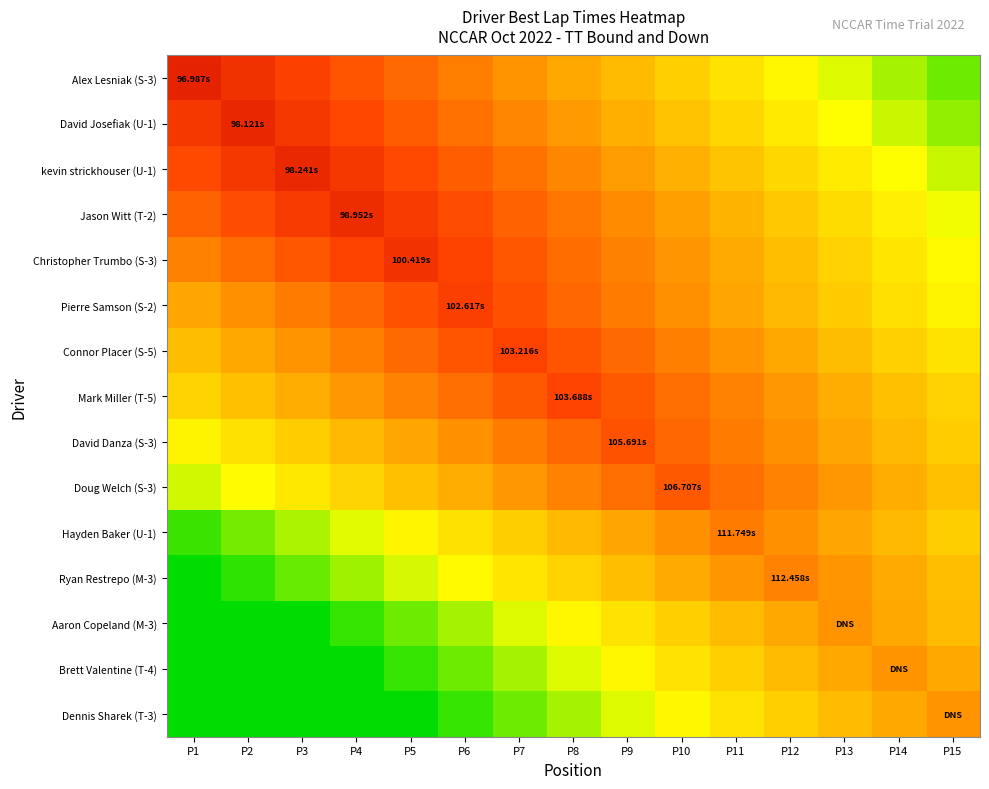

Reading right to left, list all the values displayed in this chart.

Alex Lesniak (S-3): P15=139.0	P14=136.0	P13=133.0	P12=130.0	P11=127.0	P10=124.0	P9=121.0	P8=118.0	P7=115.0	P6=112.0	P5=109.0	P4=106.0	P3=103.0	P2=100.0	P1=97.0
David Josefiak (U-1): P15=137.1	P14=134.1	P13=131.1	P12=128.1	P11=125.1	P10=122.1	P9=119.1	P8=116.1	P7=113.1	P6=110.1	P5=107.1	P4=104.1	P3=101.1	P2=98.1	P1=101.1
kevin strickhouser (U-1): P15=134.2	P14=131.2	P13=128.2	P12=125.2	P11=122.2	P10=119.2	P9=116.2	P8=113.2	P7=110.2	P6=107.2	P5=104.2	P4=101.2	P3=98.2	P2=101.2	P1=104.2
Jason Witt (T-2): P15=132.0	P14=129.0	P13=126.0	P12=123.0	P11=120.0	P10=117.0	P9=114.0	P8=111.0	P7=108.0	P6=105.0	P5=102.0	P4=99.0	P3=102.0	P2=105.0	P1=108.0
Christopher Trumbo (S-3): P15=130.4	P14=127.4	P13=124.4	P12=121.4	P11=118.4	P10=115.4	P9=112.4	P8=109.4	P7=106.4	P6=103.4	P5=100.4	P4=103.4	P3=106.4	P2=109.4	P1=112.4
Pierre Samson (S-2): P15=129.6	P14=126.6	P13=123.6	P12=120.6	P11=117.6	P10=114.6	P9=111.6	P8=108.6	P7=105.6	P6=102.6	P5=105.6	P4=108.6	P3=111.6	P2=114.6	P1=117.6
Connor Placer (S-5): P15=127.2	P14=124.2	P13=121.2	P12=118.2	P11=115.2	P10=112.2	P9=109.2	P8=106.2	P7=103.2	P6=106.2	P5=109.2	P4=112.2	P3=115.2	P2=118.2	P1=121.2
Mark Miller (T-5): P15=124.7	P14=121.7	P13=118.7	P12=115.7	P11=112.7	P10=109.7	P9=106.7	P8=103.7	P7=106.7	P6=109.7	P5=112.7	P4=115.7	P3=118.7	P2=121.7	P1=124.7
David Danza (S-3): P15=123.7	P14=120.7	P13=117.7	P12=114.7	P11=111.7	P10=108.7	P9=105.7	P8=108.7	P7=111.7	P6=114.7	P5=117.7	P4=120.7	P3=123.7	P2=126.7	P1=129.7
Doug Welch (S-3): P15=121.7	P14=118.7	P13=115.7	P12=112.7	P11=109.7	P10=106.7	P9=109.7	P8=112.7	P7=115.7	P6=118.7	P5=121.7	P4=124.7	P3=127.7	P2=130.7	P1=133.7
Hayden Baker (U-1): P15=123.7	P14=120.7	P13=117.7	P12=114.7	P11=111.7	P10=114.7	P9=117.7	P8=120.7	P7=123.7	P6=126.7	P5=129.7	P4=132.7	P3=135.7	P2=138.7	P1=141.7
Ryan Restrepo (M-3): P15=121.5	P14=118.5	P13=115.5	P12=112.5	P11=115.5	P10=118.5	P9=121.5	P8=124.5	P7=127.5	P6=130.5	P5=133.5	P4=136.5	P3=139.5	P2=142.5	P1=145.0
Aaron Copeland (M-3): P15=121.0	P14=118.0	P13=115.0	P12=118.0	P11=121.0	P10=124.0	P9=127.0	P8=130.0	P7=133.0	P6=136.0	P5=139.0	P4=142.0	P3=145.0	P2=145.0	P1=145.0
Brett Valentine (T-4): P15=118.0	P14=115.0	P13=118.0	P12=121.0	P11=124.0	P10=127.0	P9=130.0	P8=133.0	P7=136.0	P6=139.0	P5=142.0	P4=145.0	P3=145.0	P2=145.0	P1=145.0
Dennis Sharek (T-3): P15=115.0	P14=118.0	P13=121.0	P12=124.0	P11=127.0	P10=130.0	P9=133.0	P8=136.0	P7=139.0	P6=142.0	P5=145.0	P4=145.0	P3=145.0	P2=145.0	P1=145.0